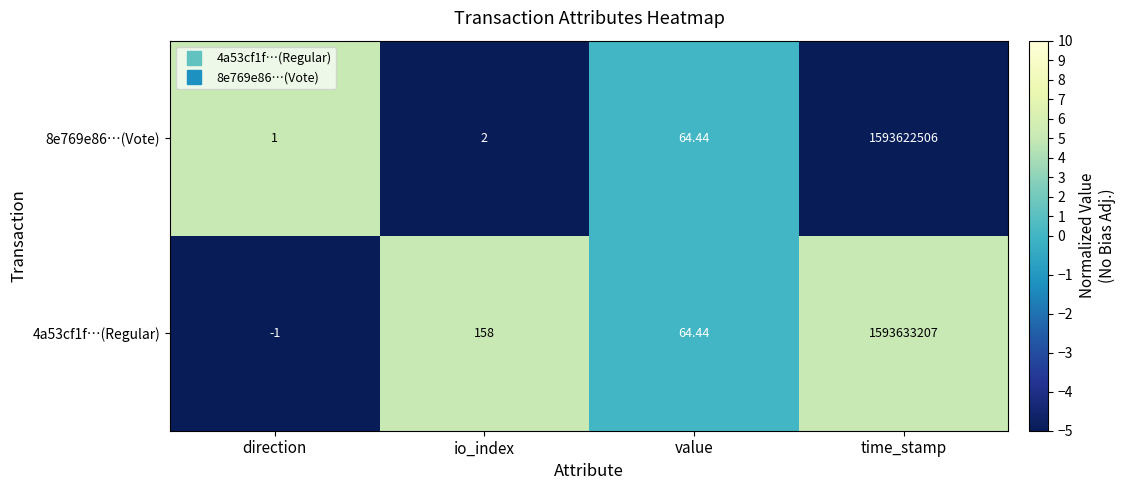

How many distinct data groups are displayed?

2